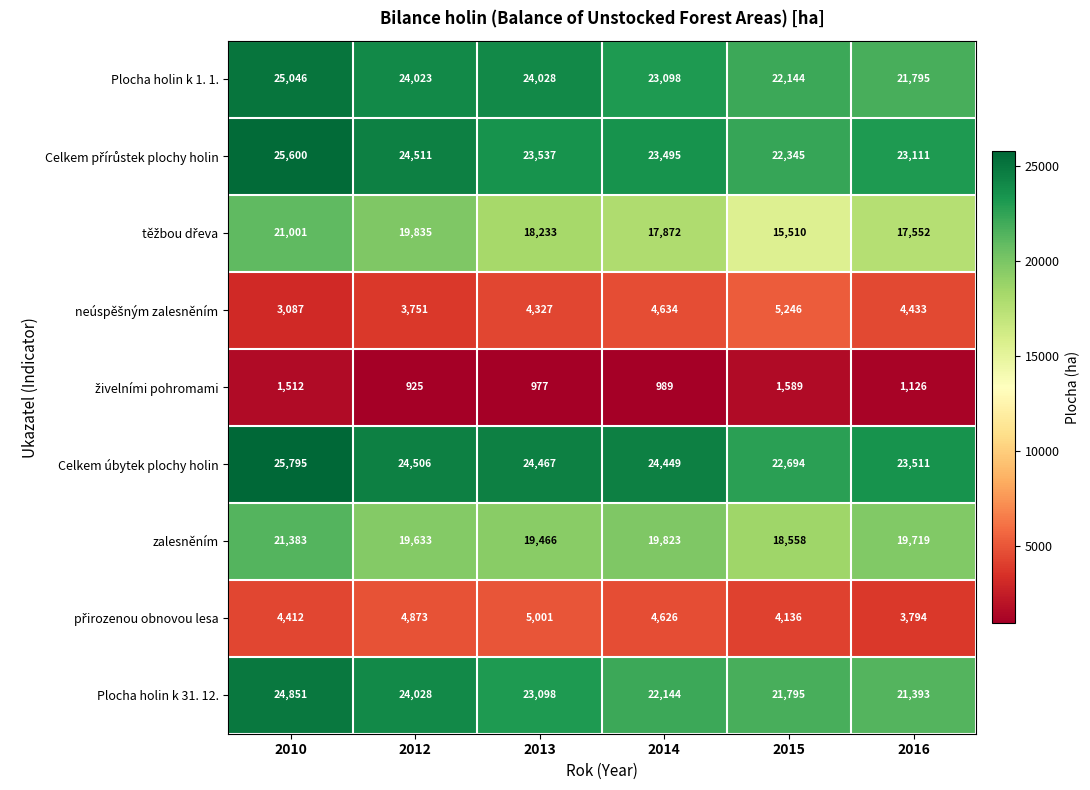

The zalesněním series shows 35482 at 2016. True or false?

False